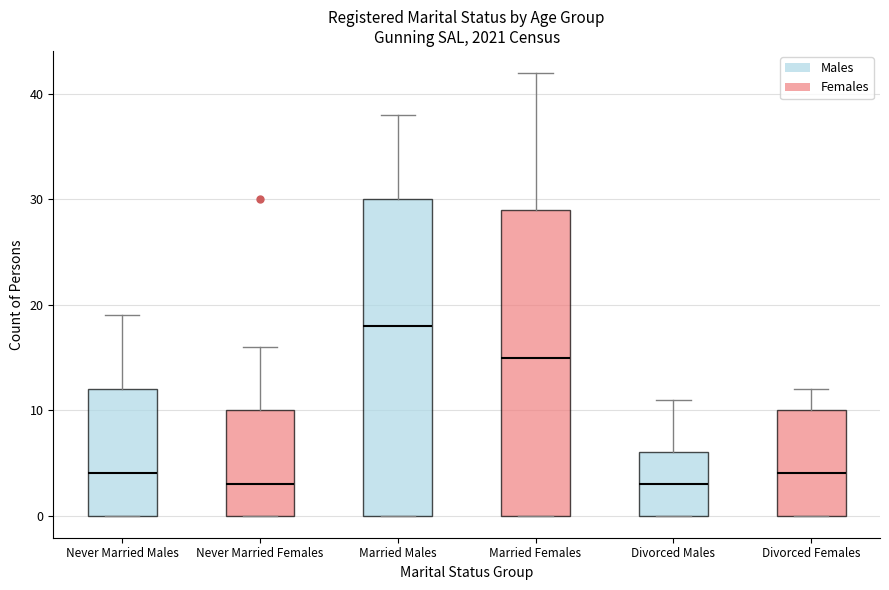

Where is the upper edge of the box for Divorced Females on the y-axis? The values are not printed on the chart, so give them approximately, as read against the axis.

10